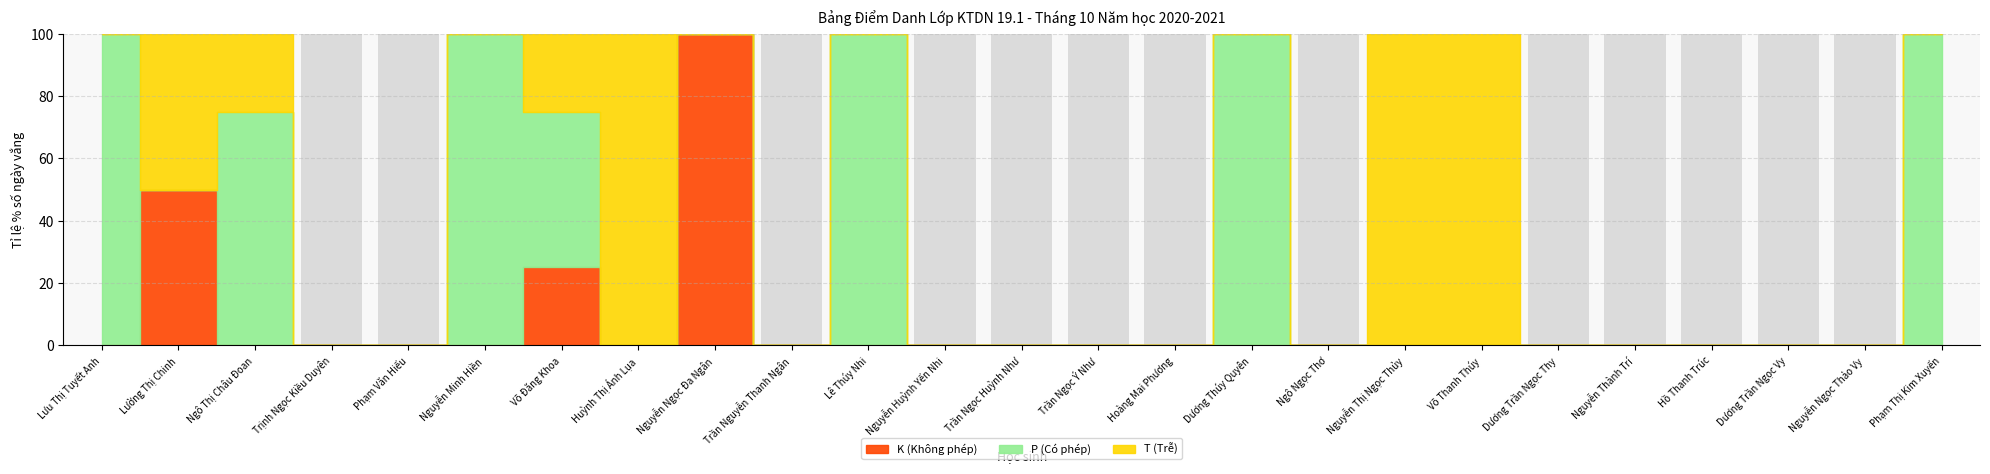

True or false: P (Có phép) has a value of 1 at Dương Thúy Quyên.

False